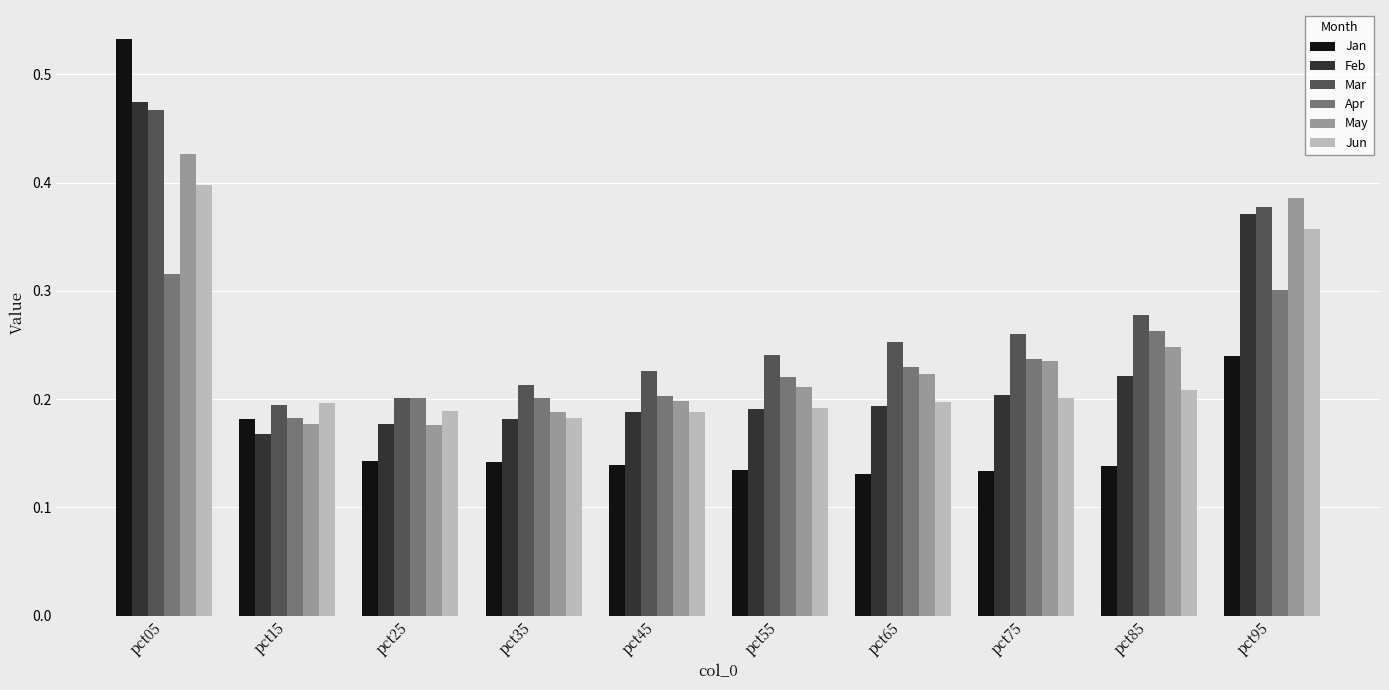

Which series changed the most between pct55 and pct85?

Apr